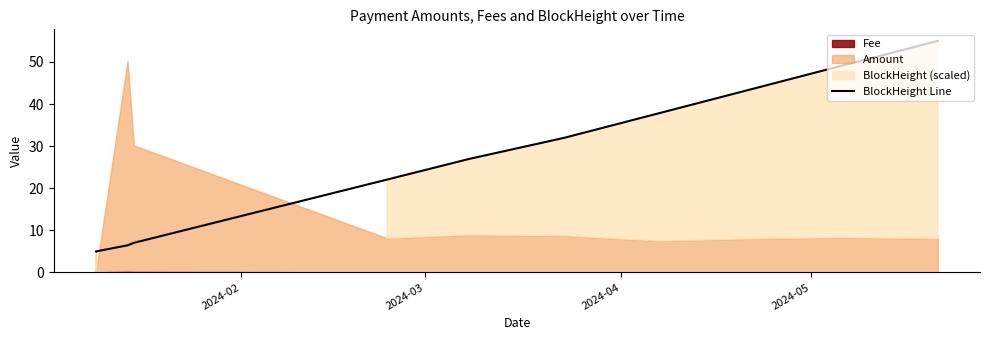

True or false: there are more than 1 points higher than both neighbors.

False